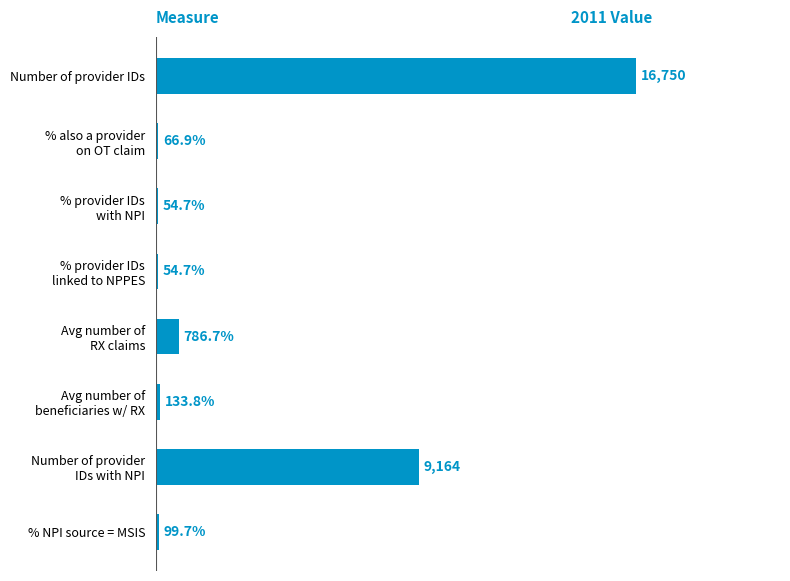

Are the bars horizontal?

Yes